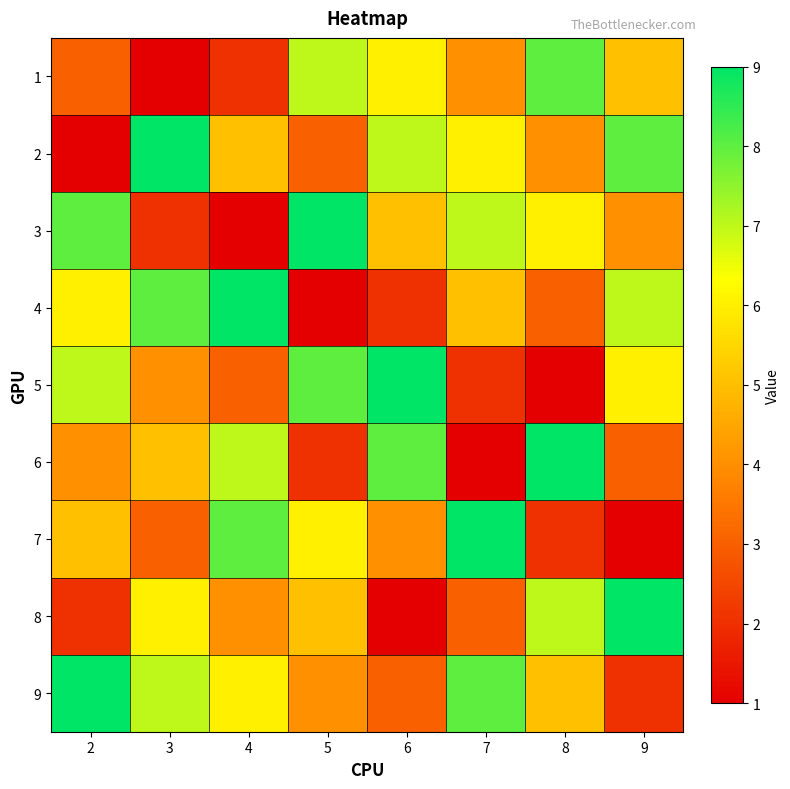

Which series has the largest total across all categories?

9